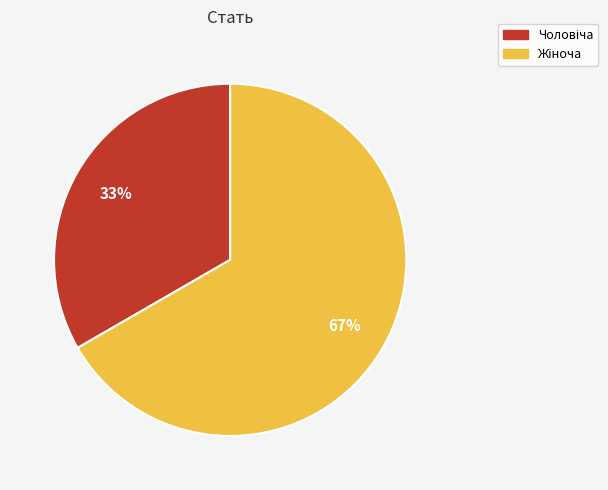

How many slices are in this pie chart?

2